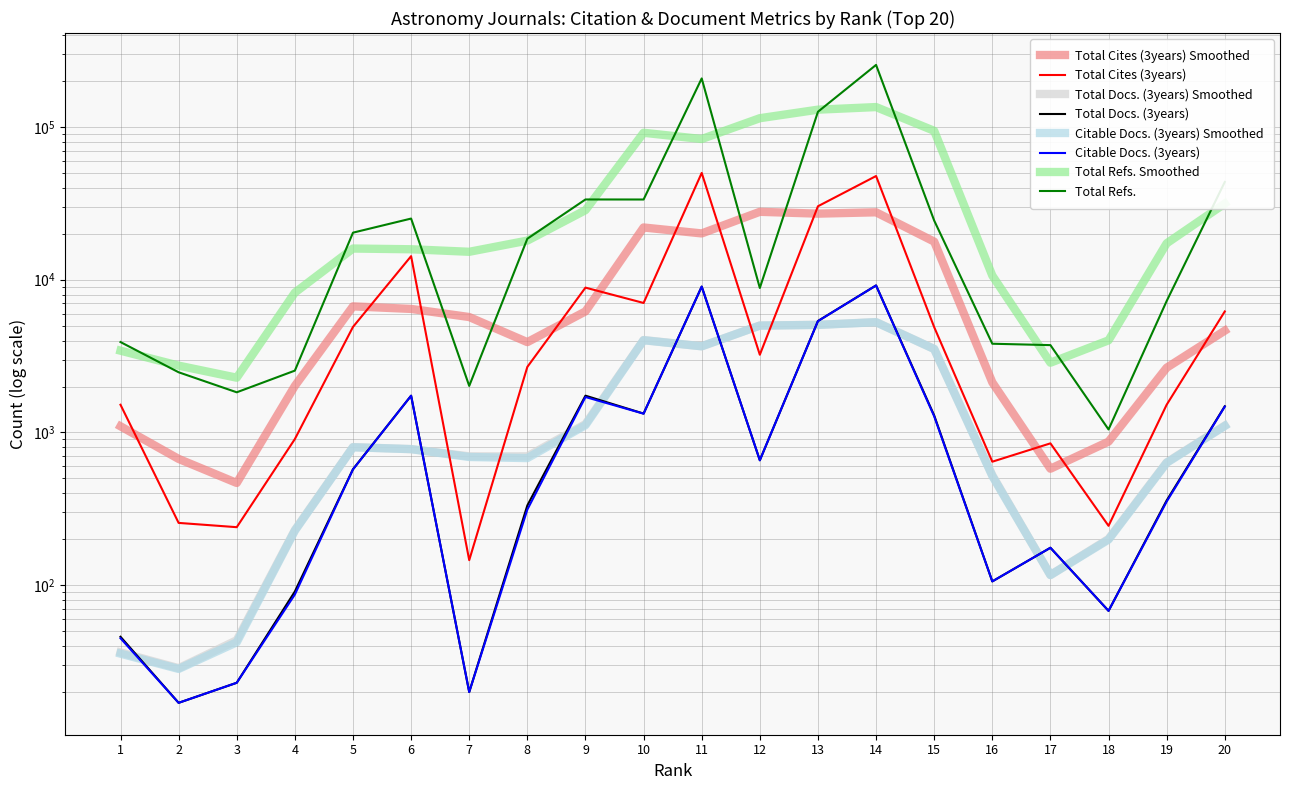

At which label does Total Refs. reach its minimum?

18